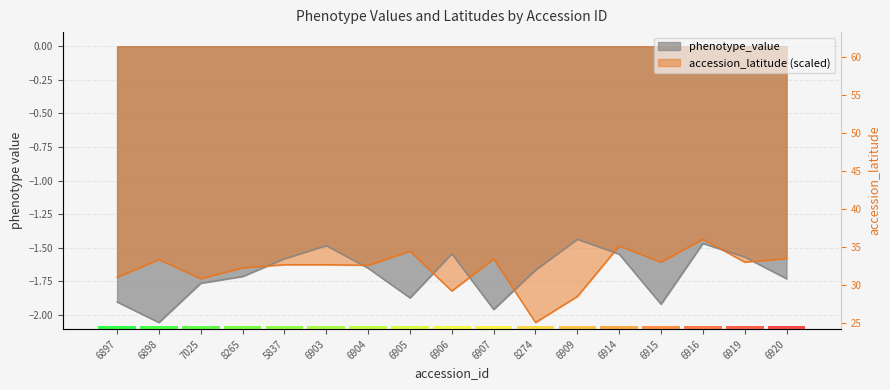

The value of accession_latitude at 8265 is -0.8. True or false?

False